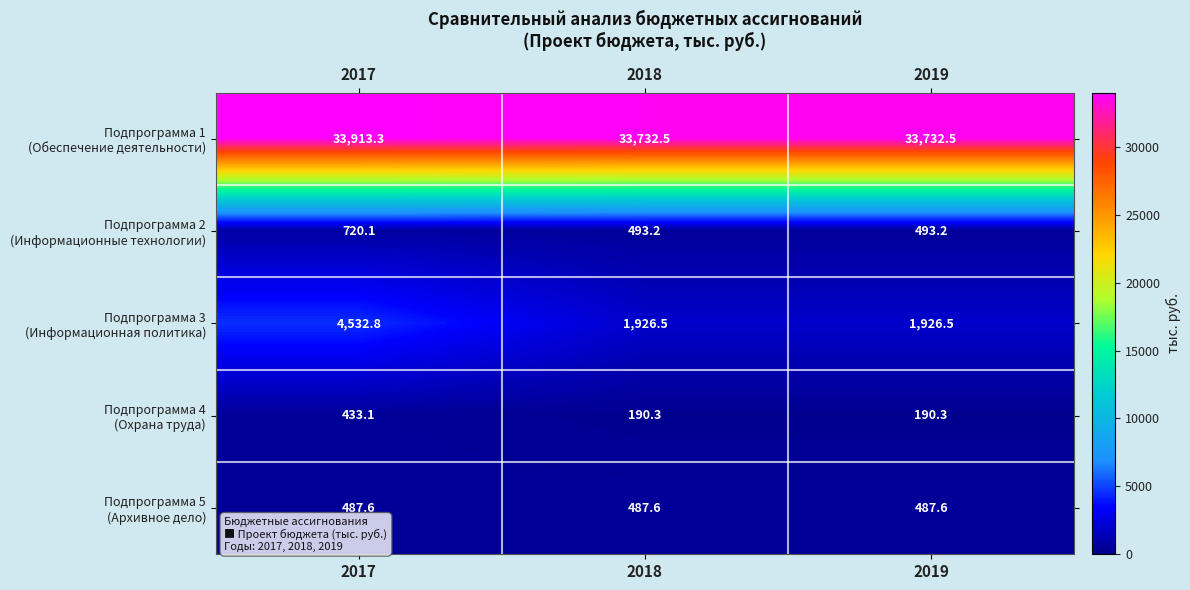

Which category has the highest value across all series?

2017